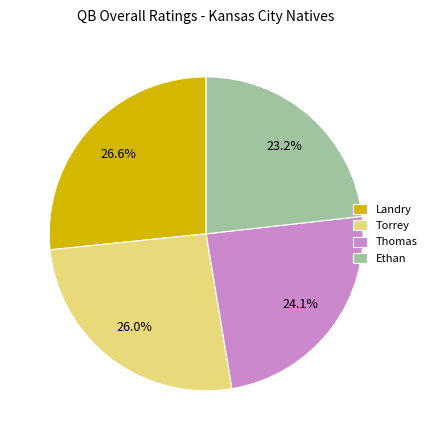

To the nearest percent, what portion does Thomas represent?

24%